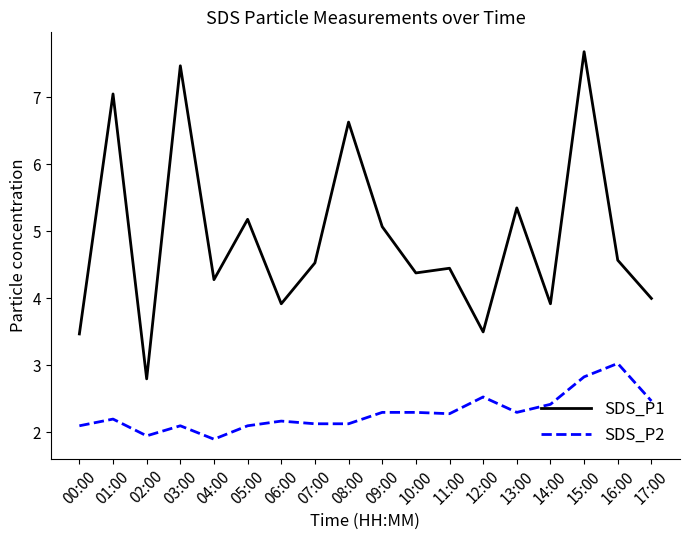

Between 09:00 and 17:00, which series saw the biggest shift?

SDS_P1